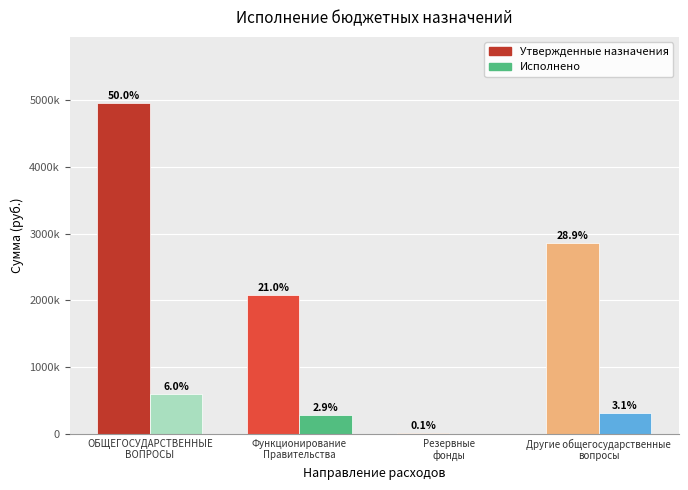

Does the chart contain stacked bars?

No